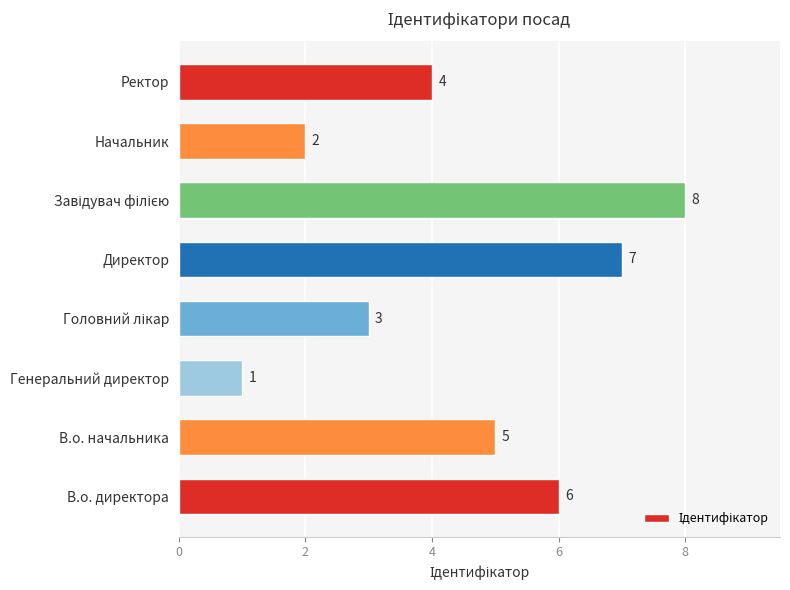

The chart shows a value of 5 at В.о. начальника. True or false?

True